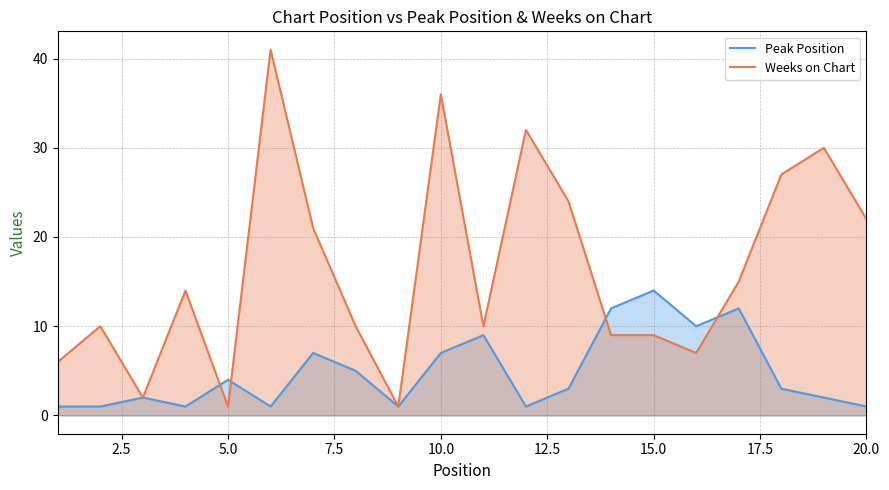

What is the value of the Peak Position point at the 10th from the left?

7